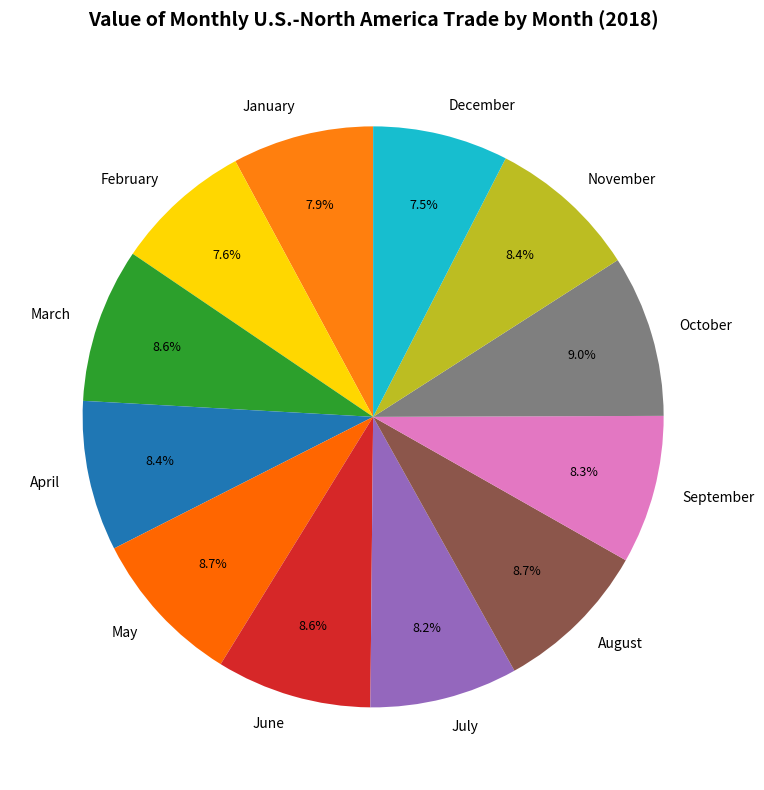

Is there a majority slice in this chart?

No